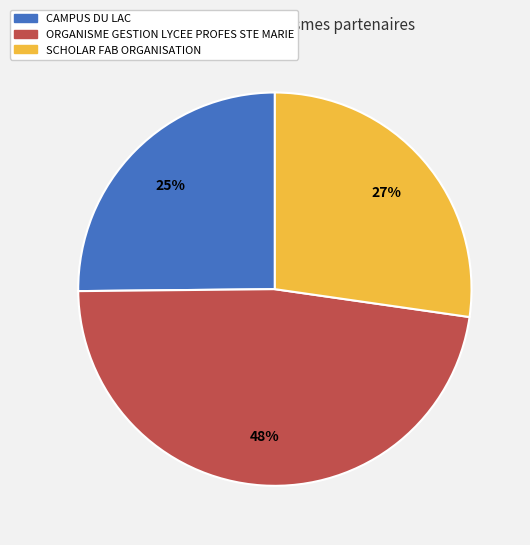

To the nearest percent, what percentage of the pie is SCHOLAR FAB ORGANISATION?

27%